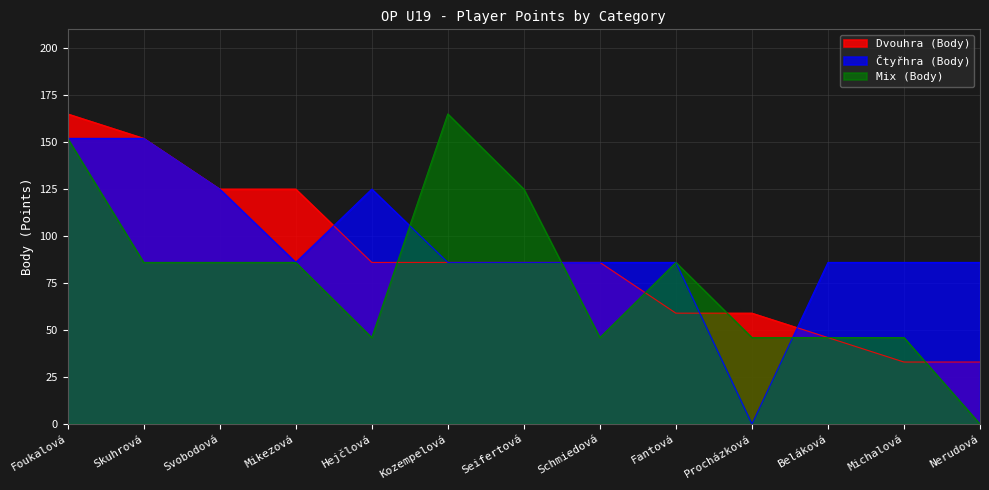

Does the chart have visible grid lines?

Yes